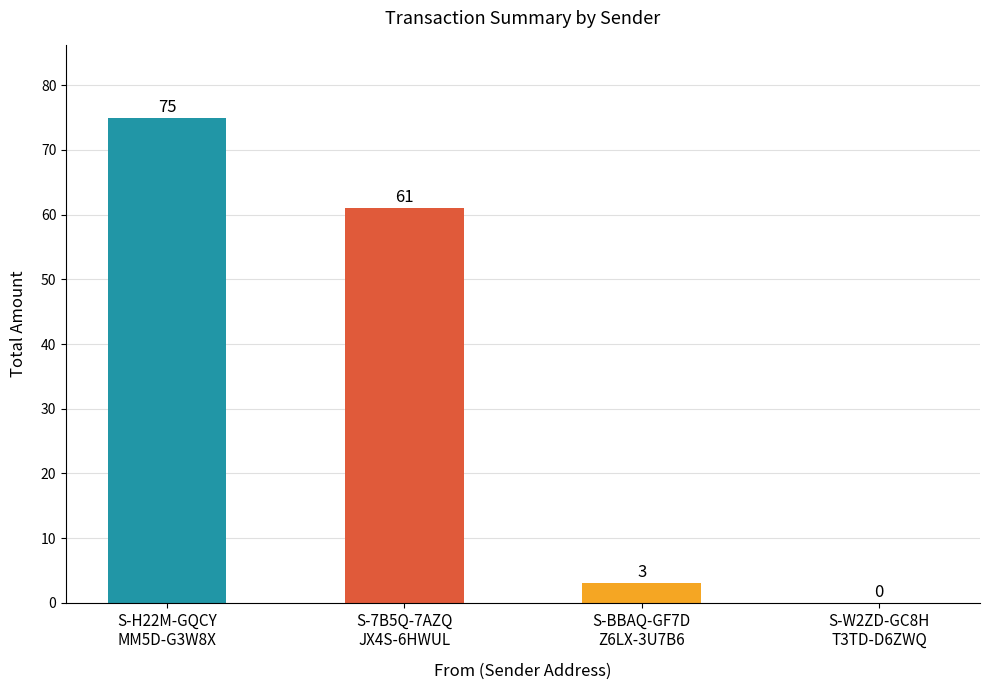

What is the sum of all values?

139